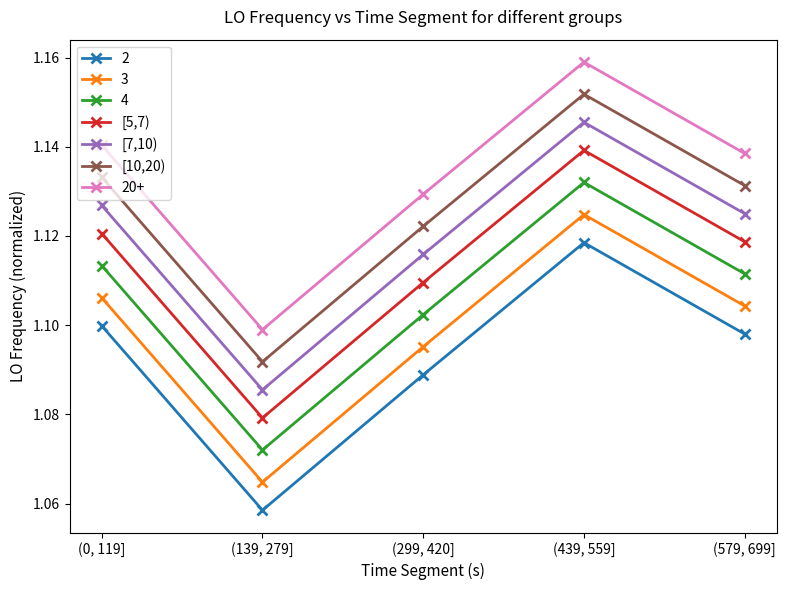

Rank the series by their average value, from lowest to highest.

2, 3, 4, [5,7), [7,10), [10,20), 20+